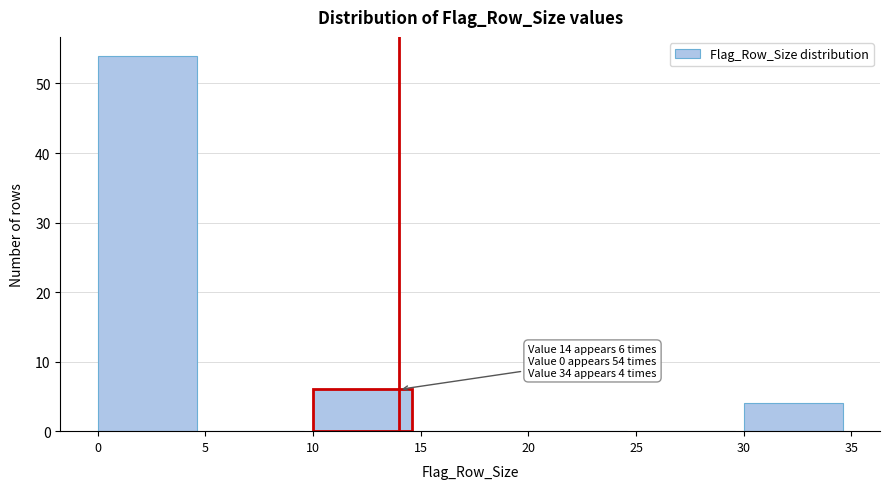

Over which range of the x-axis is the bar tallest?

0 to 5